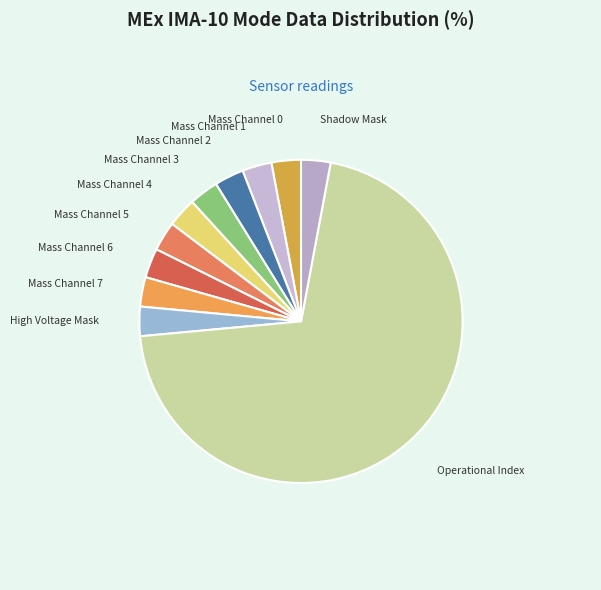

Which slice is the largest?

Operational Index